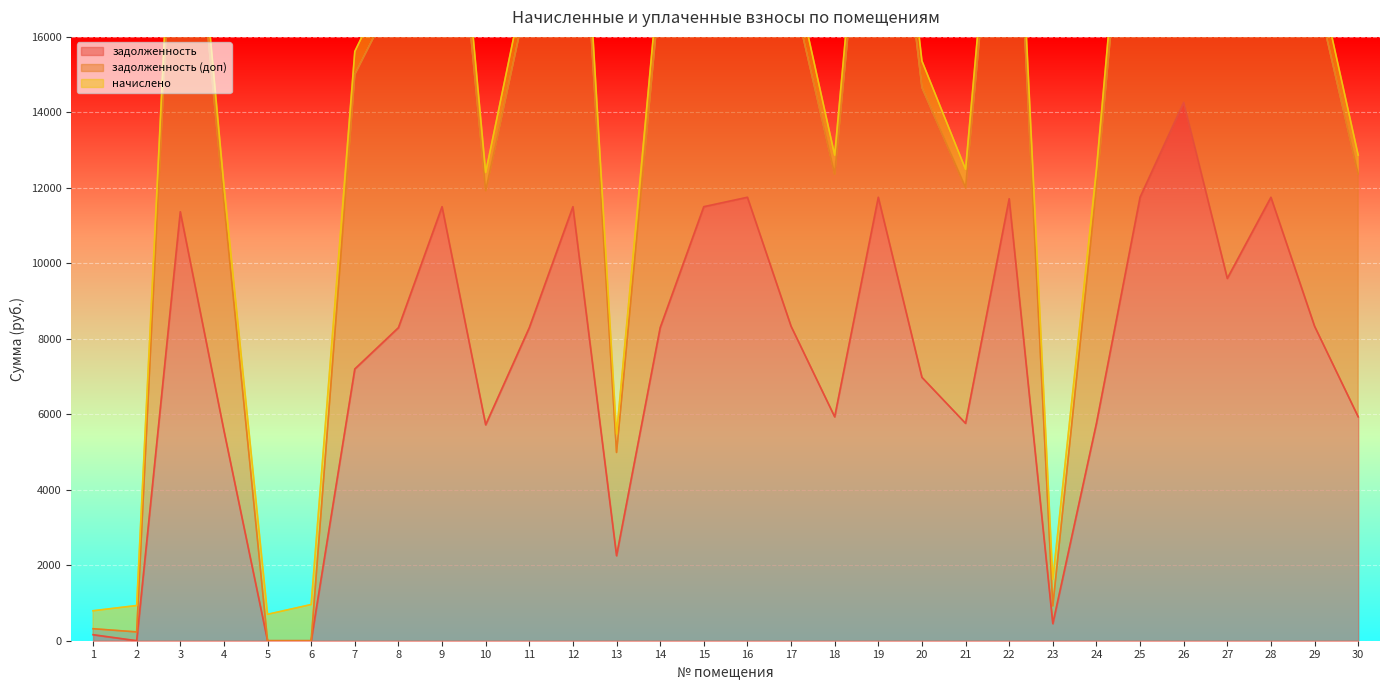

What is the greatest value displayed?

29734.9